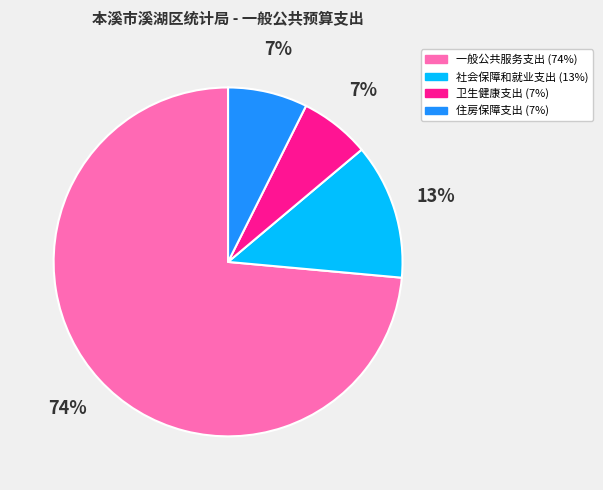

True or false: 住房保障支出 accounts for 7% of the total.

True